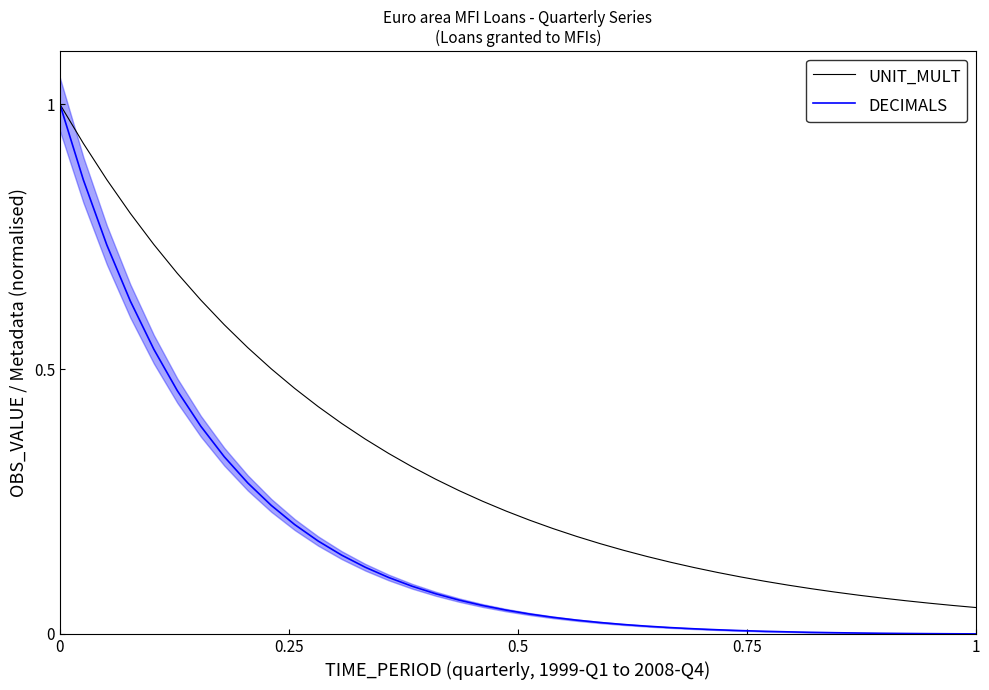

What is the highest value of the UNIT_MULT series?

1.0